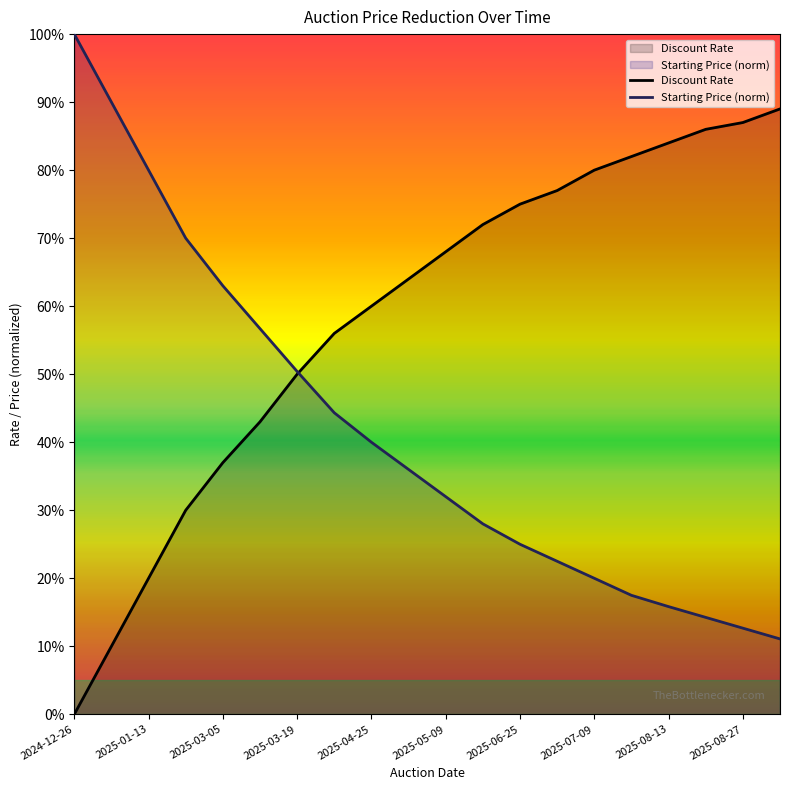

What is the label of the 17th point from the right?

2025-03-19